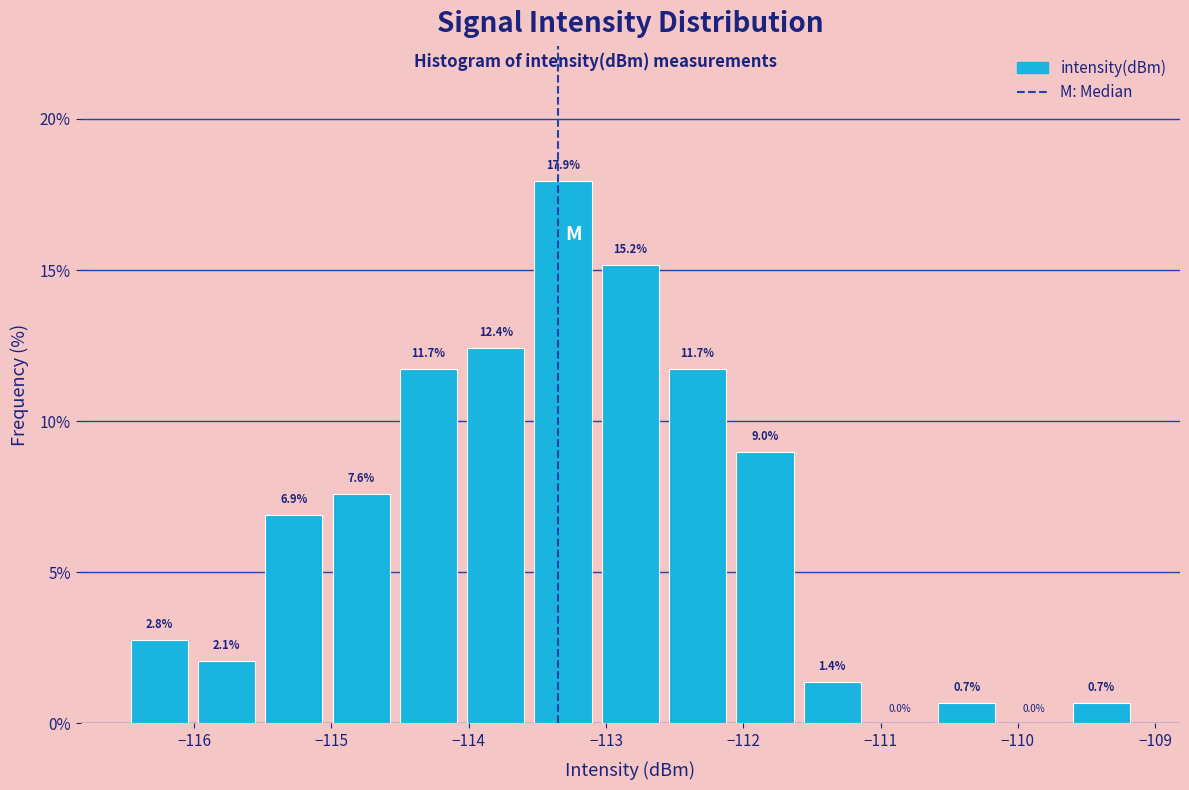

Reading left to right, list every bar in this chart as the range it spans on the x-axis followed by its height. The bar edges are not printed on the chart, so give them approximately, as read against the axis.

-116.5 to -116.0: 2.8
-116.0 to -115.5: 2.1
-115.5 to -115.0: 6.9
-115.0 to -114.5: 7.6
-114.5 to -114.0: 11.7
-114.0 to -113.6: 12.4
-113.6 to -113.1: 17.9
-113.1 to -112.6: 15.2
-112.6 to -112.1: 11.7
-112.1 to -111.6: 9.0
-111.6 to -111.1: 1.4
-111.1 to -110.6: 0.0
-110.6 to -110.1: 0.7
-110.1 to -109.6: 0.0
-109.6 to -109.1: 0.7